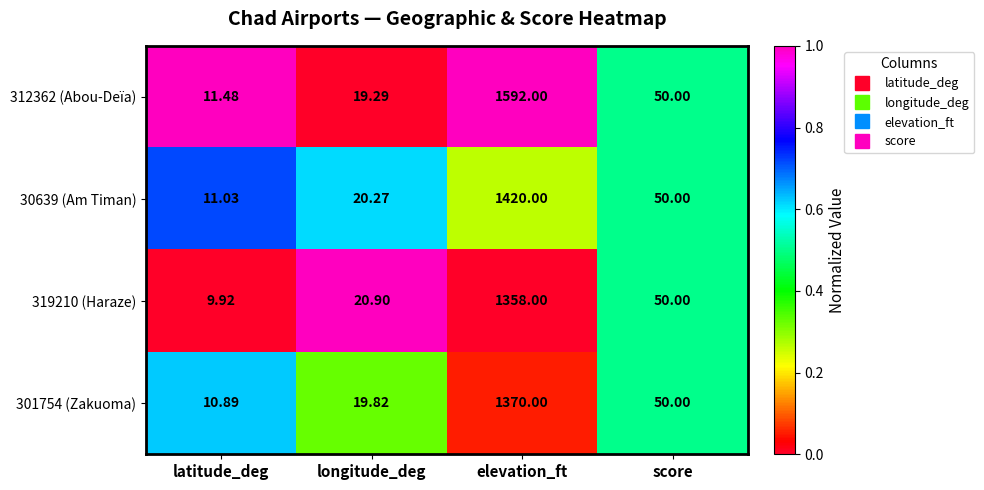

Which series has the widest spread of values?

312362 (Abou-Deïa)